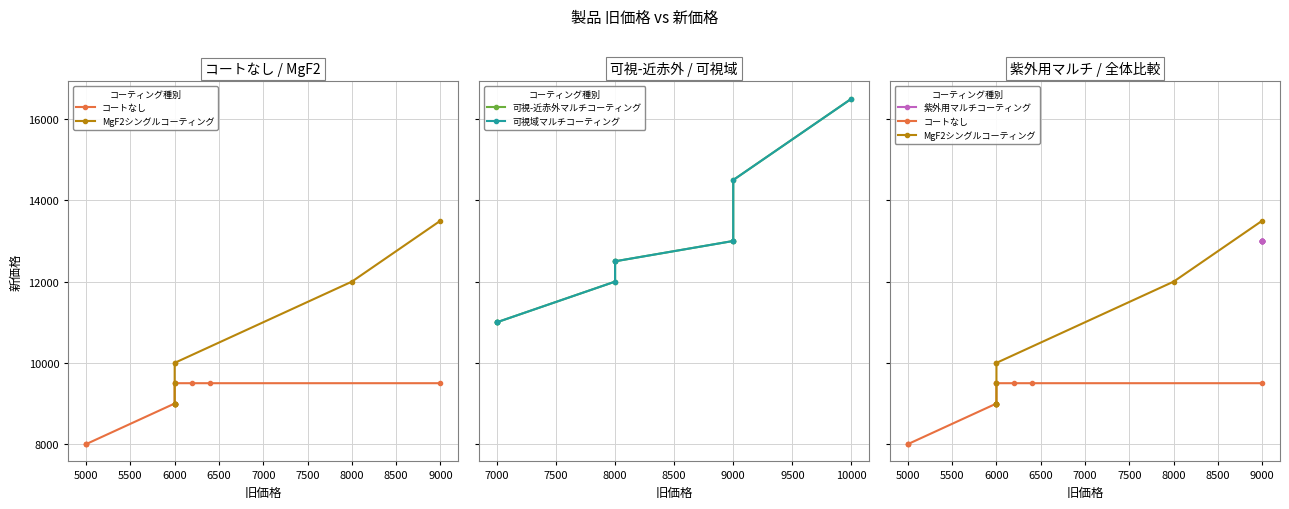

True or false: MgF2シングルコーティング and コートなし cross at least once.

False